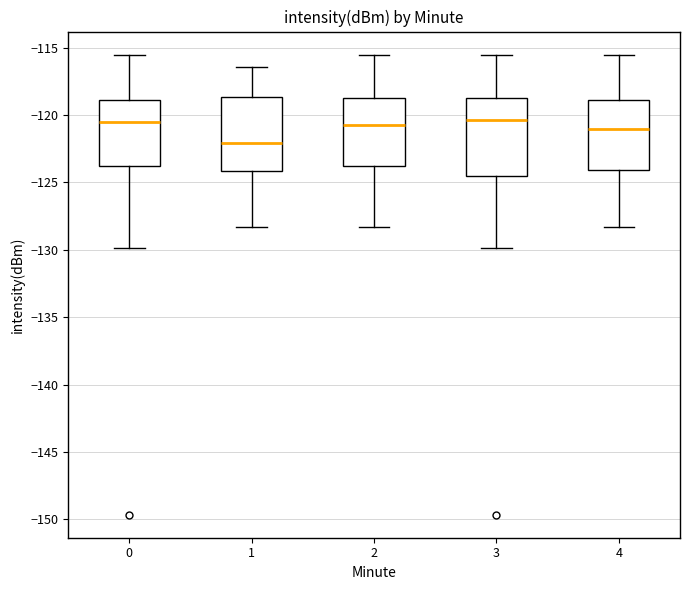

Reading left to right, read every box against the y-axis: the position of its median line, the range the box covers, and the ends of its whiskers. The values are not printed on the chart, so give them approximately, as read against the axis.

0: median -120.5, box -124.0 to -119.0, whiskers -130.0 to -115.5
1: median -122.0, box -124.0 to -118.5, whiskers -128.5 to -116.5
2: median -120.5, box -124.0 to -119.0, whiskers -128.5 to -115.5
3: median -120.5, box -124.5 to -119.0, whiskers -130.0 to -115.5
4: median -121.0, box -124.0 to -119.0, whiskers -128.5 to -115.5